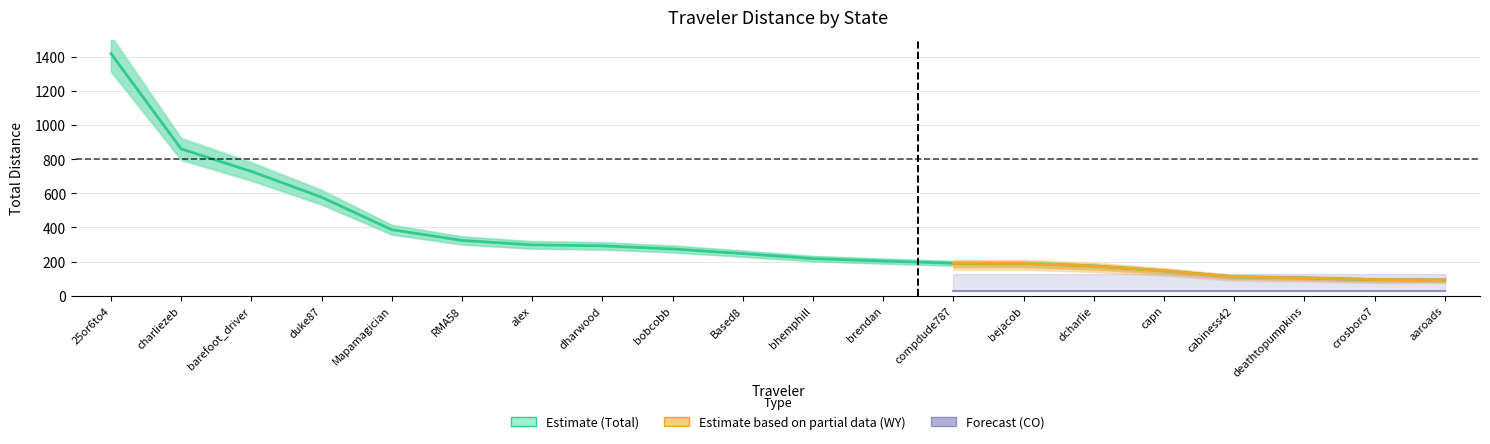

Is the value of CO at deathtopumpkins greater than the value of Total at aaroads?

No